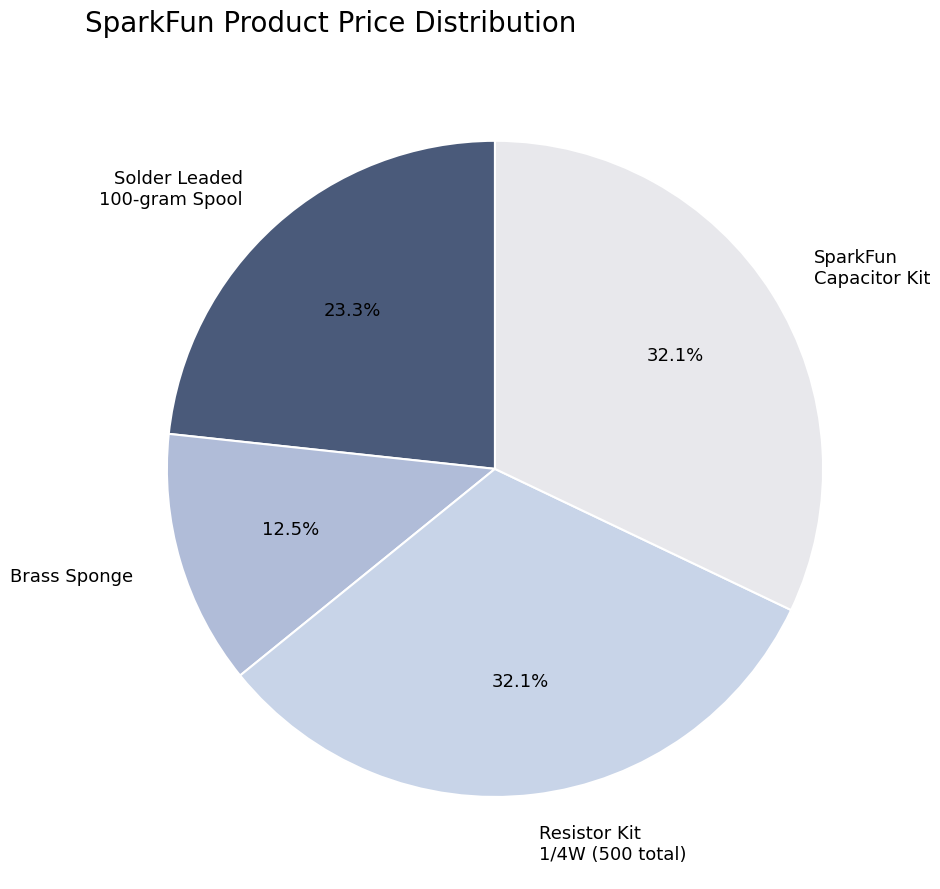

Which category has the smallest portion of the pie?

Brass Sponge